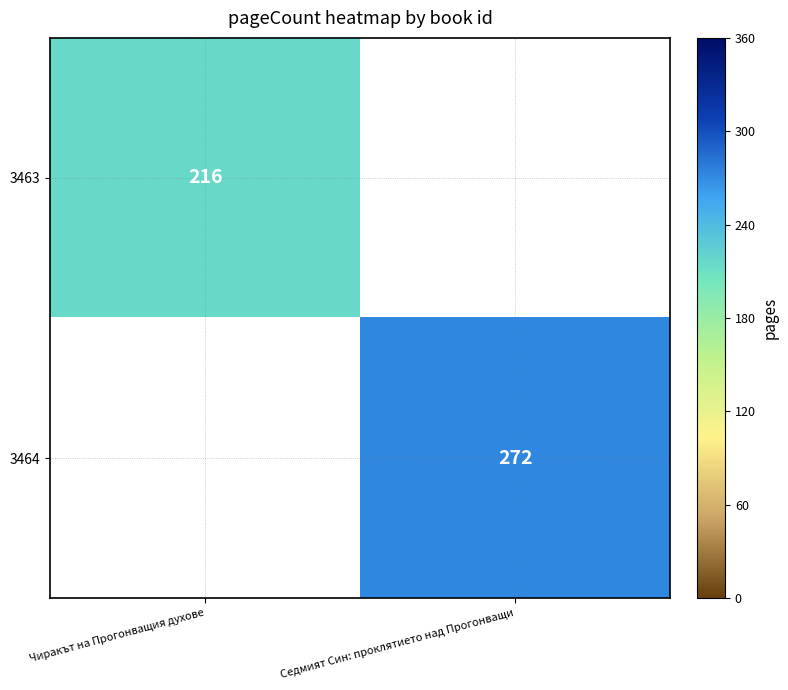

How many data points does each series have?

2